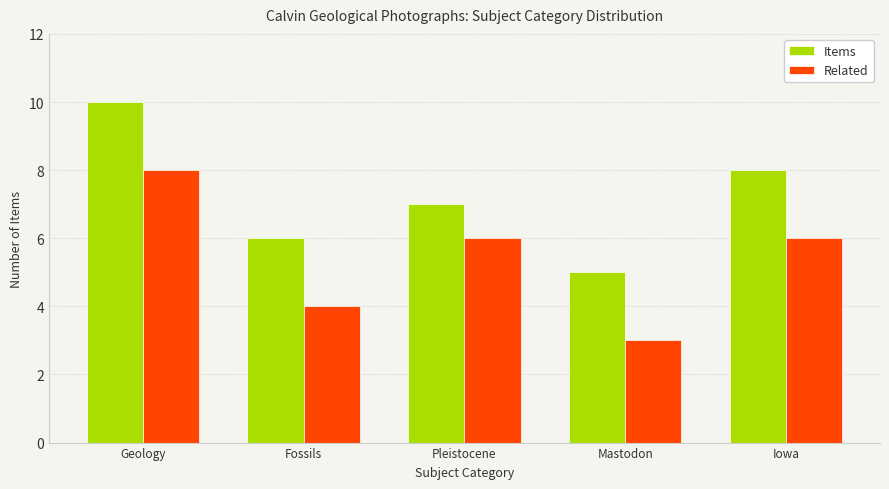

Reading left to right, what are all the values shown in this chart?

Items: 10	6	7	5	8
Related: 8	4	6	3	6